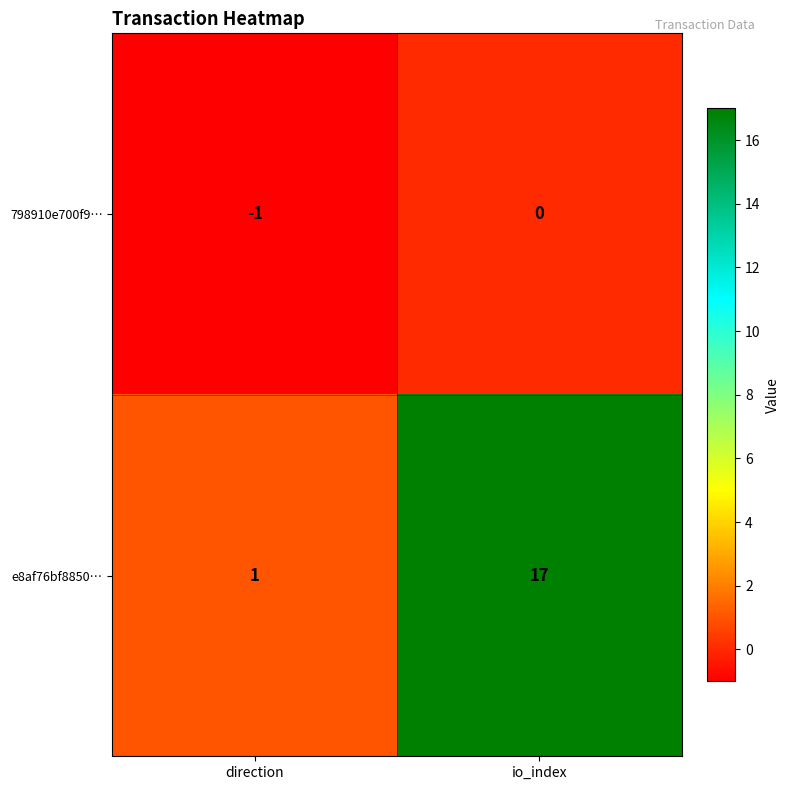

At which label is e8af76bf8850… closest to 9?

direction